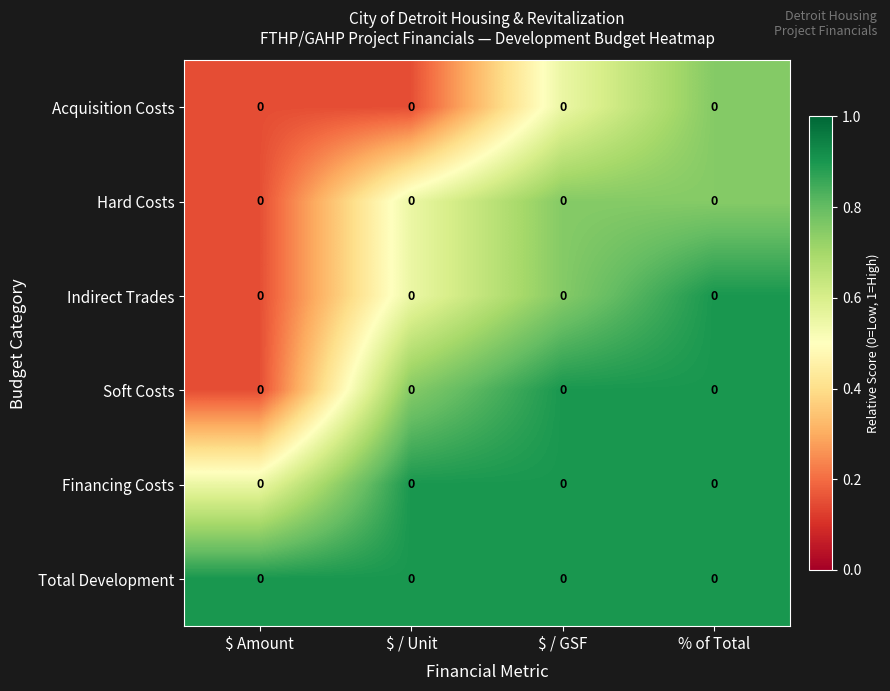

Reading left to right, extract all data points from this chart.

Acquisition Costs: $ Amount=0.0	$ / Unit=0.0	$ / GSF=0.0	% of Total=0.0
Hard Costs: $ Amount=0.0	$ / Unit=0.0	$ / GSF=0.0	% of Total=0.0
Indirect Trades: $ Amount=0.0	$ / Unit=0.0	$ / GSF=0.0	% of Total=0.0
Soft Costs: $ Amount=0.0	$ / Unit=0.0	$ / GSF=0.0	% of Total=0.0
Financing Costs: $ Amount=0.0	$ / Unit=0.0	$ / GSF=0.0	% of Total=0.0
Total Development: $ Amount=0.0	$ / Unit=0.0	$ / GSF=0.0	% of Total=0.0